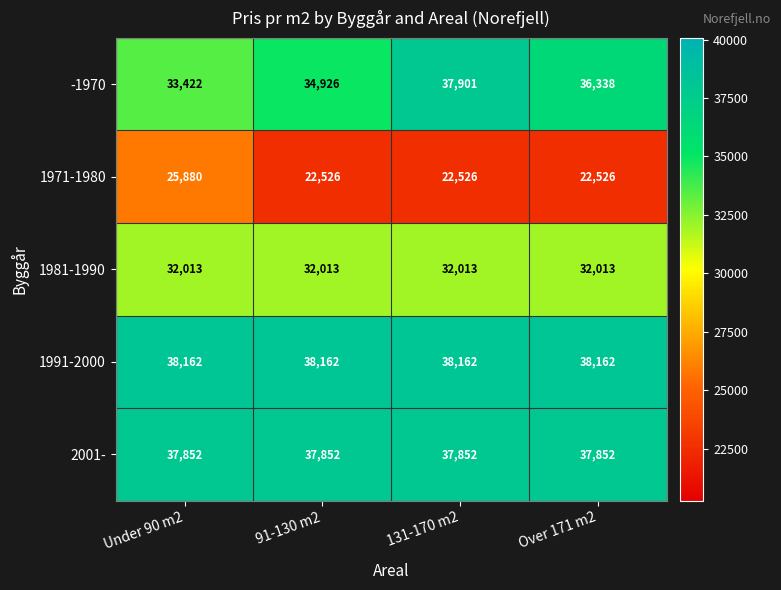

How many series are shown in this chart?

5